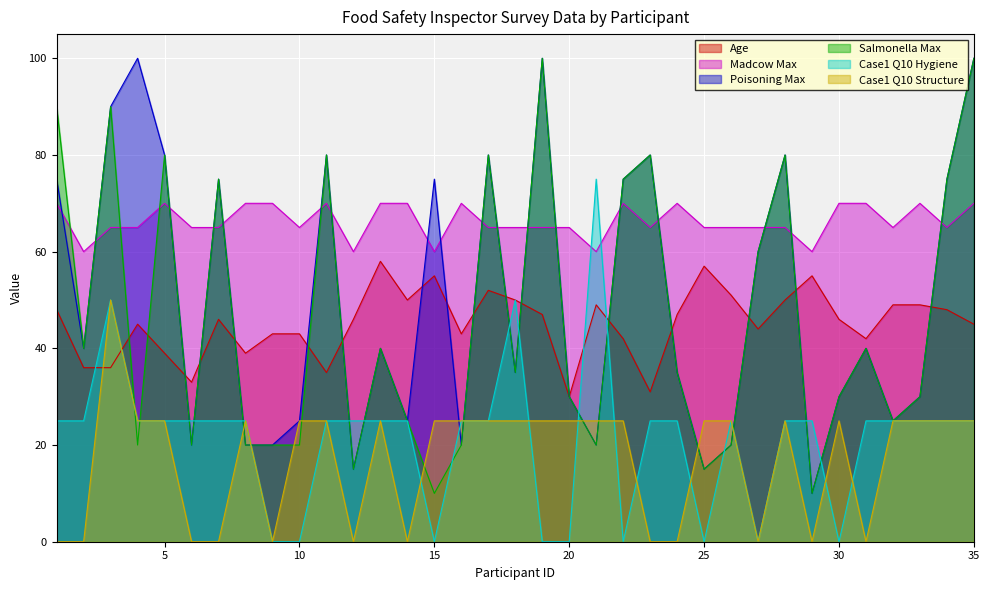

The Poisoning Max series shows 35 at 24. True or false?

True